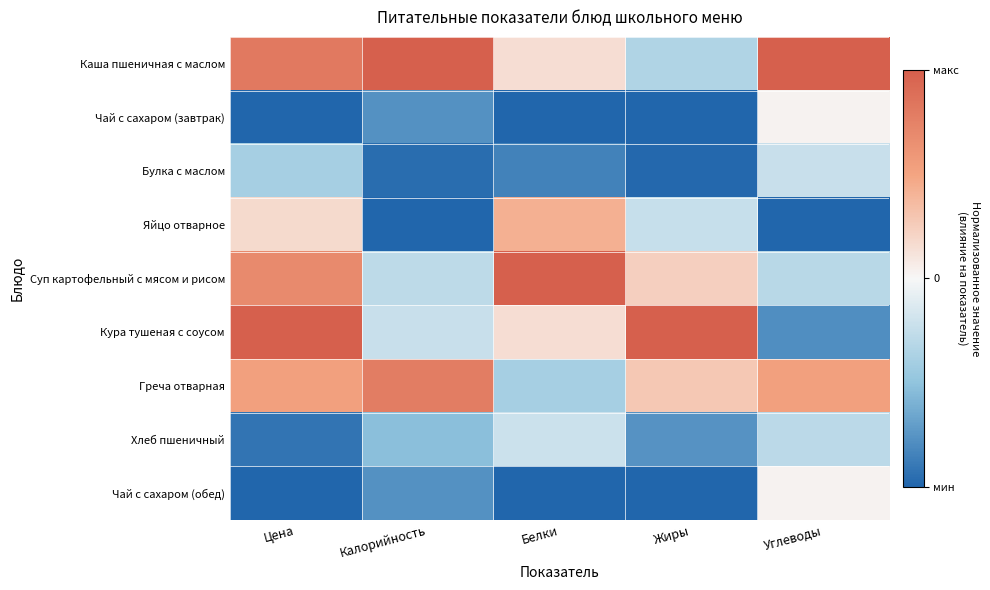

Reading left to right, list all the values displayed in this chart.

Каша пшеничная с маслом: Цена=0.8	Калорийность=1.0	Белки=0.2	Жиры=-0.3	Углеводы=1.0
Чай с сахаром (завтрак): Цена=-1.0	Калорийность=-0.8	Белки=-1.0	Жиры=-1.0	Углеводы=0.0
Булка с маслом: Цена=-0.4	Калорийность=-1.0	Белки=-0.8	Жиры=-1.0	Углеводы=-0.2
Яйцо отварное: Цена=0.2	Калорийность=-1.0	Белки=0.4	Жиры=-0.2	Углеводы=-1.0
Суп картофельный с мясом и рисом: Цена=0.7	Калорийность=-0.3	Белки=1.0	Жиры=0.2	Углеводы=-0.3
Кура тушеная с соусом: Цена=1.0	Калорийность=-0.2	Белки=0.2	Жиры=1.0	Углеводы=-0.8
Греча отварная: Цена=0.5	Калорийность=0.8	Белки=-0.4	Жиры=0.3	Углеводы=0.5
Хлеб пшеничный: Цена=-0.9	Калорийность=-0.5	Белки=-0.2	Жиры=-0.8	Углеводы=-0.3
Чай с сахаром (обед): Цена=-1.0	Калорийность=-0.8	Белки=-1.0	Жиры=-1.0	Углеводы=0.0